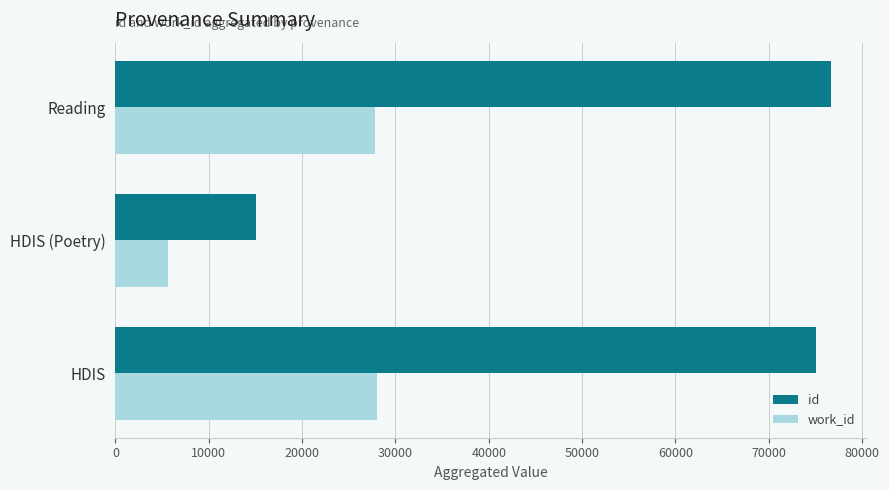

Which series changed the most between HDIS (Poetry) and Reading?

id